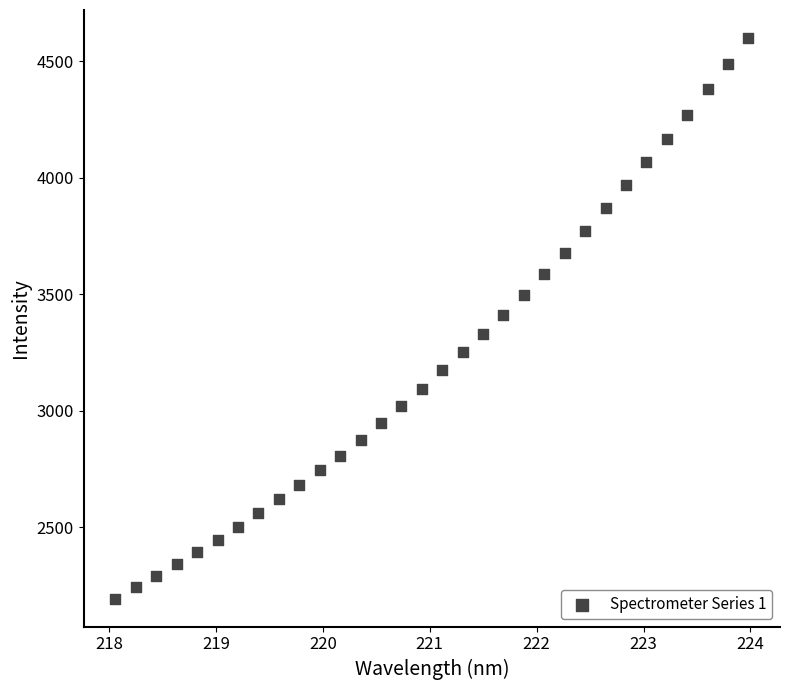

What is the range of X values (max minus min)?

5.9